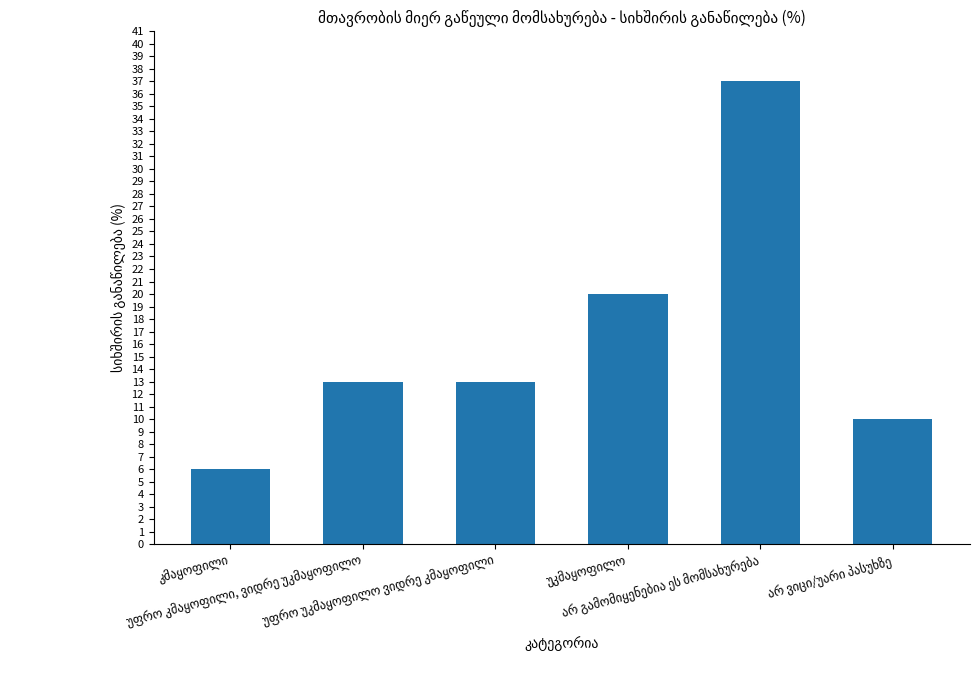

What is the difference between the second highest and second lowest values?

10